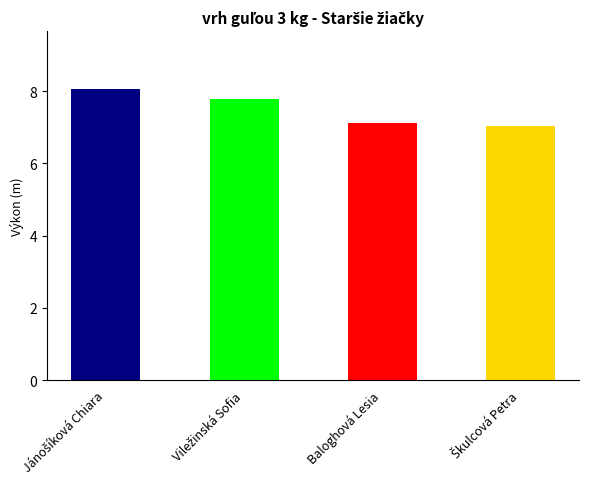

What is the average value?

7.5